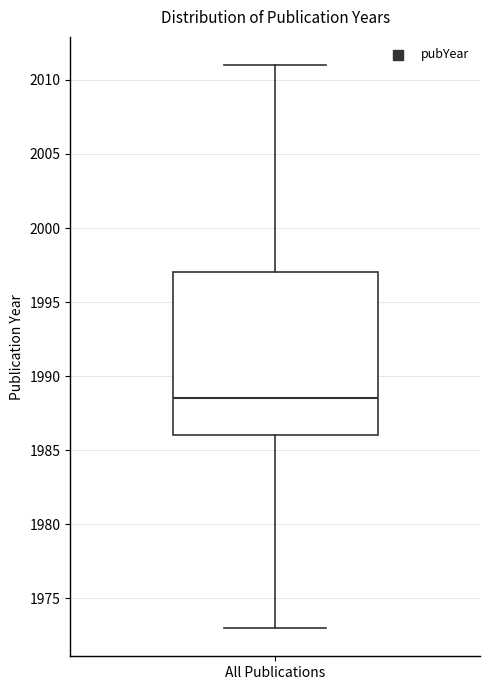

Where is the lower edge of the box for All Publications on the y-axis? The values are not printed on the chart, so give them approximately, as read against the axis.

1986.0